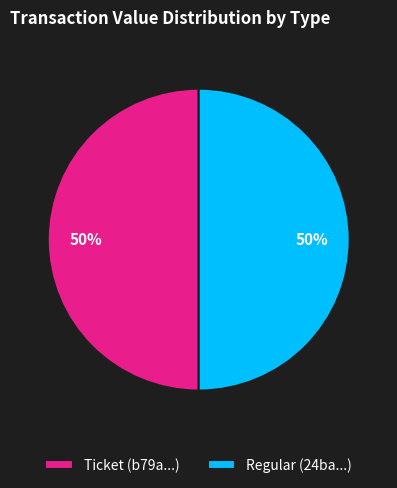

To the nearest percent, what is the average slice percentage?

50%